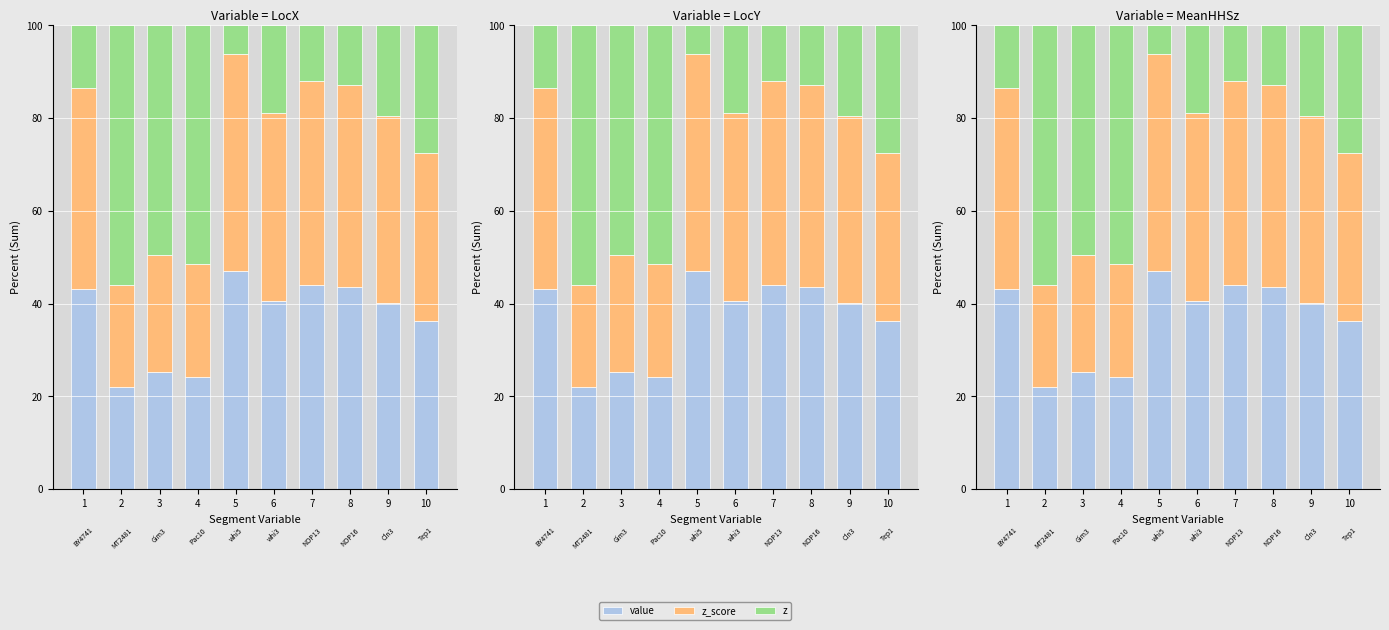

Reading right to left, list all the values displayed in this chart.

value: 36.3	40.2	43.6	44.0	40.6	47.0	24.2	25.3	22.0	43.3
z_score: 36.3	40.2	43.6	44.0	40.6	47.0	24.2	25.3	22.0	43.3
z: 27.4	19.6	12.8	11.9	18.9	6.1	51.5	49.5	56.0	13.5